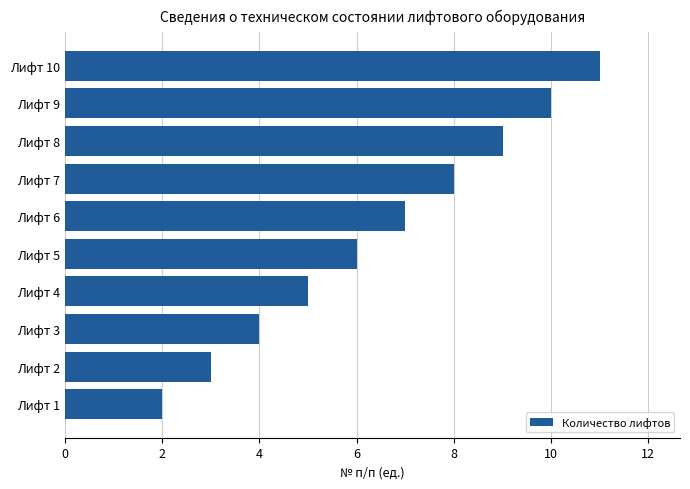

True or false: the data shows 2 at Лифт 1.

True